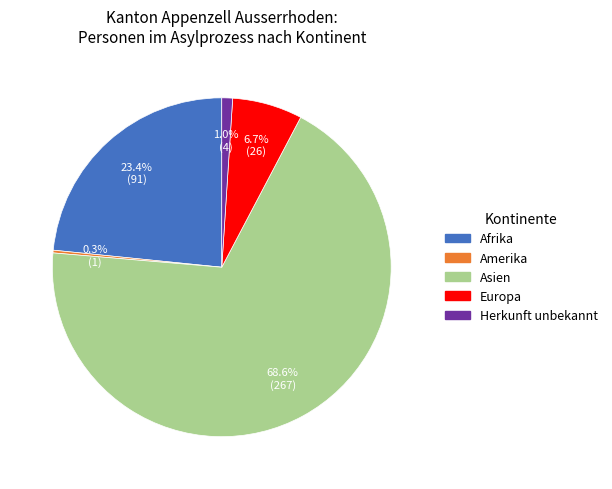

To the nearest percent, what is the combined percentage of Herkunft unbekannt and Europa?

8%